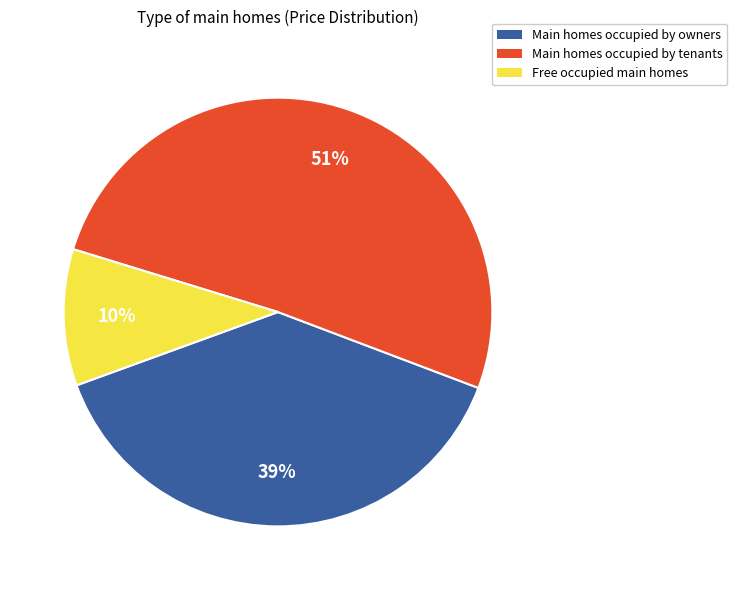

How many slices are in this pie chart?

3